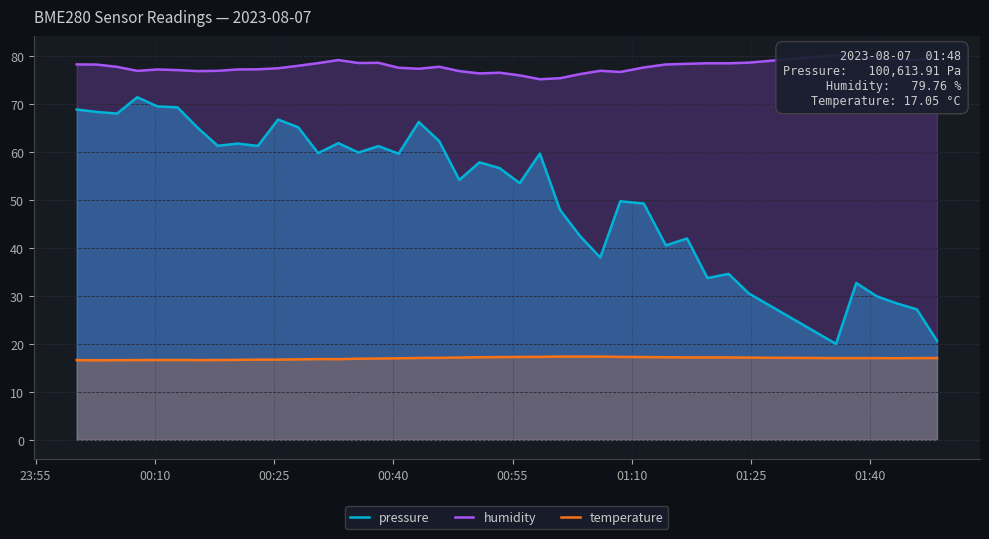

What is the value of the temperature point at the 16th from the left?

16.9